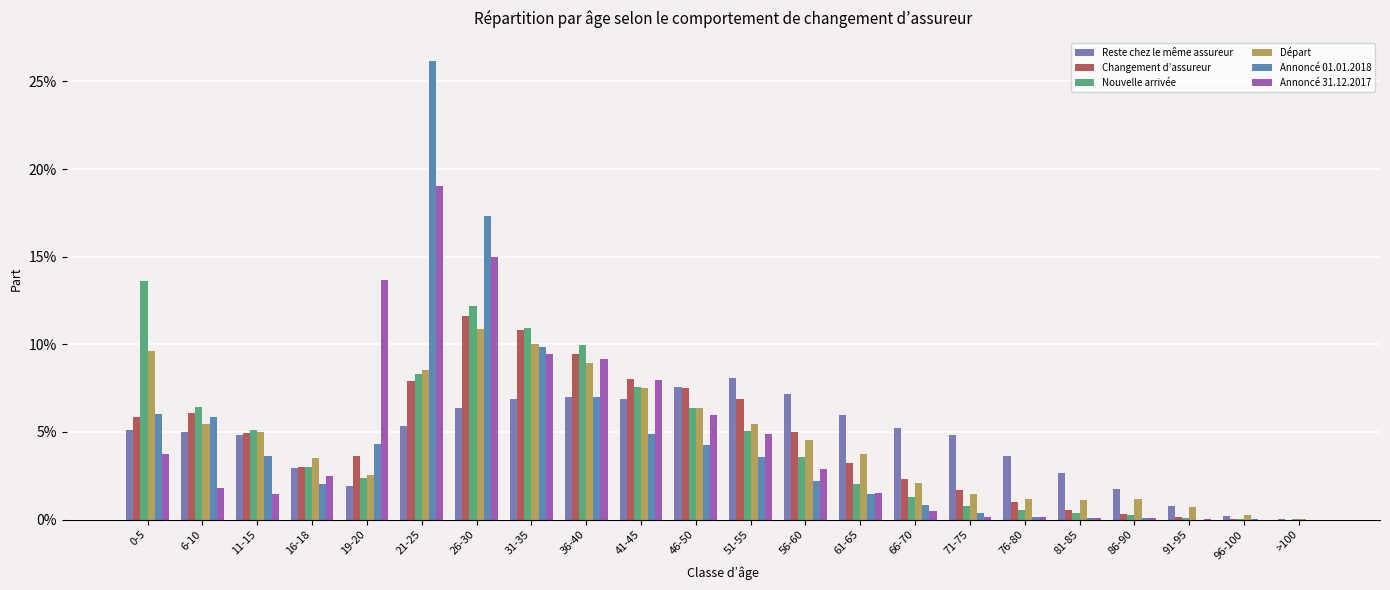

Which series has the largest total across all categories?

Reste chez le même assureur